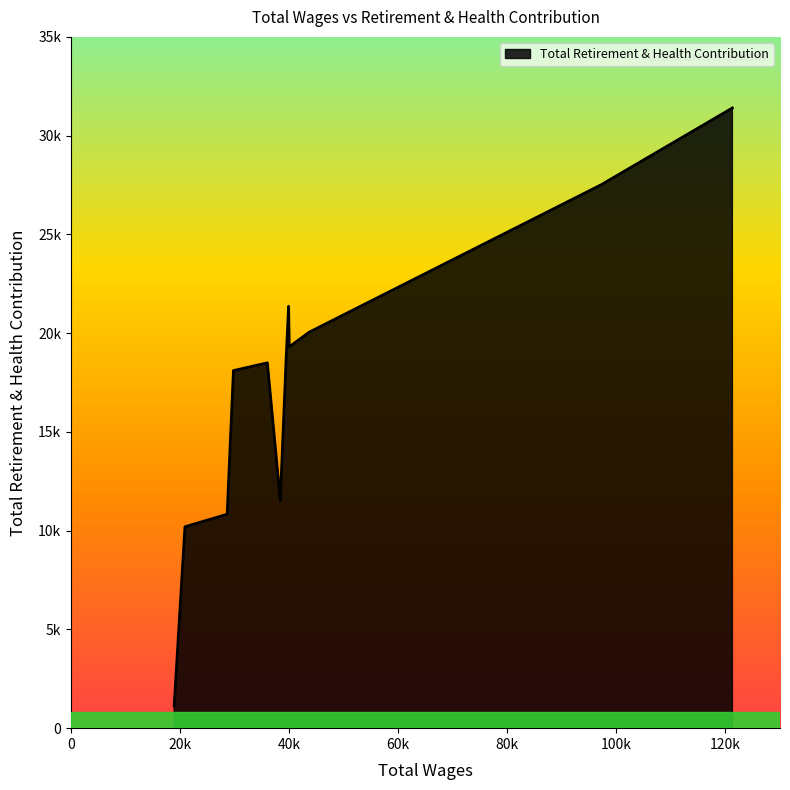

Does the chart have visible grid lines?

No